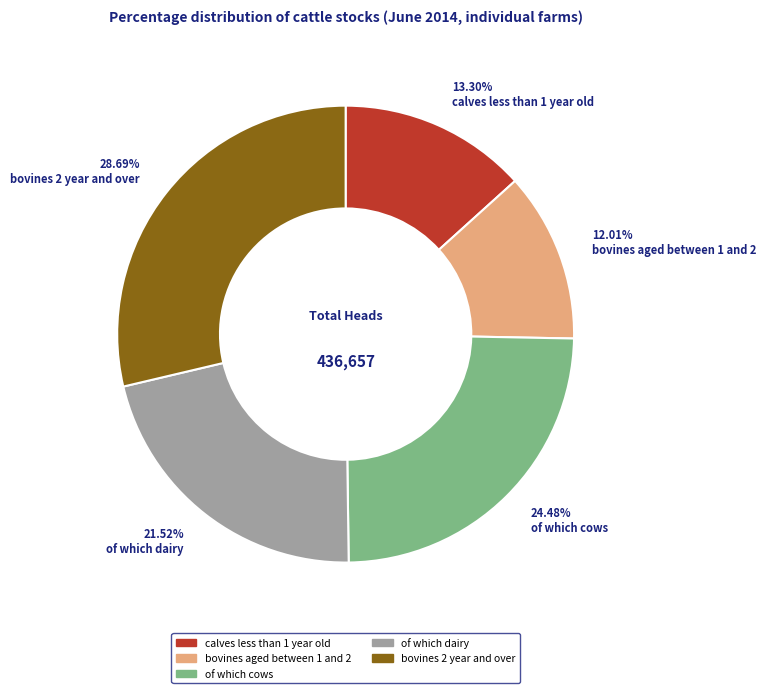

Count the number of slices in the pie.

5